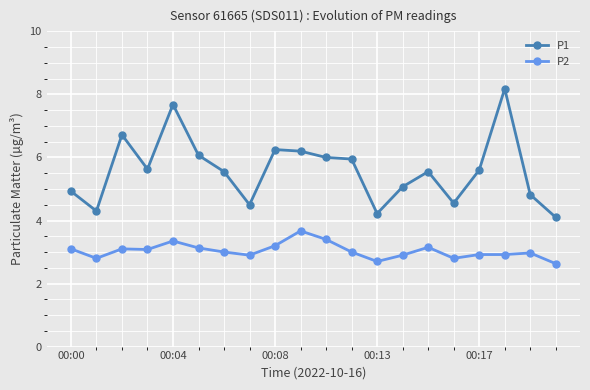

True or false: P1 and P2 intersect in this chart.

False